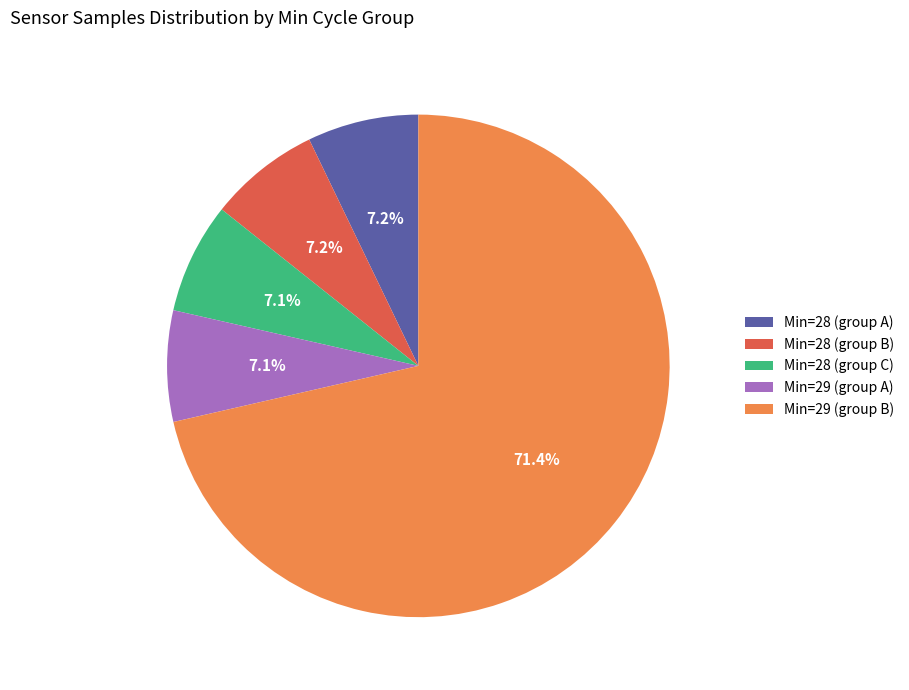

Which slice represents more than half of the pie?

Min=29 (group B)